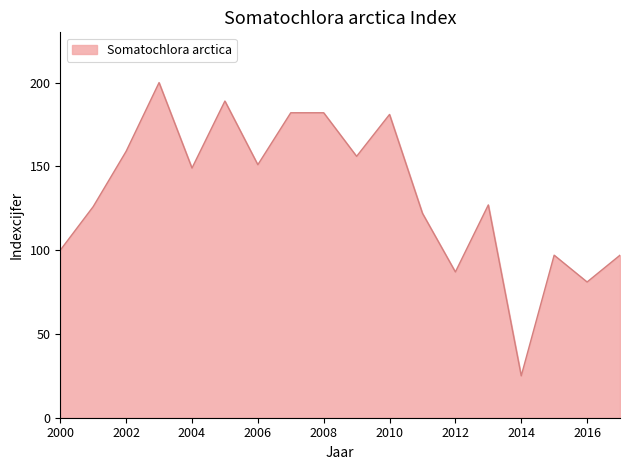

What is the difference between the maximum and minimum values?

175